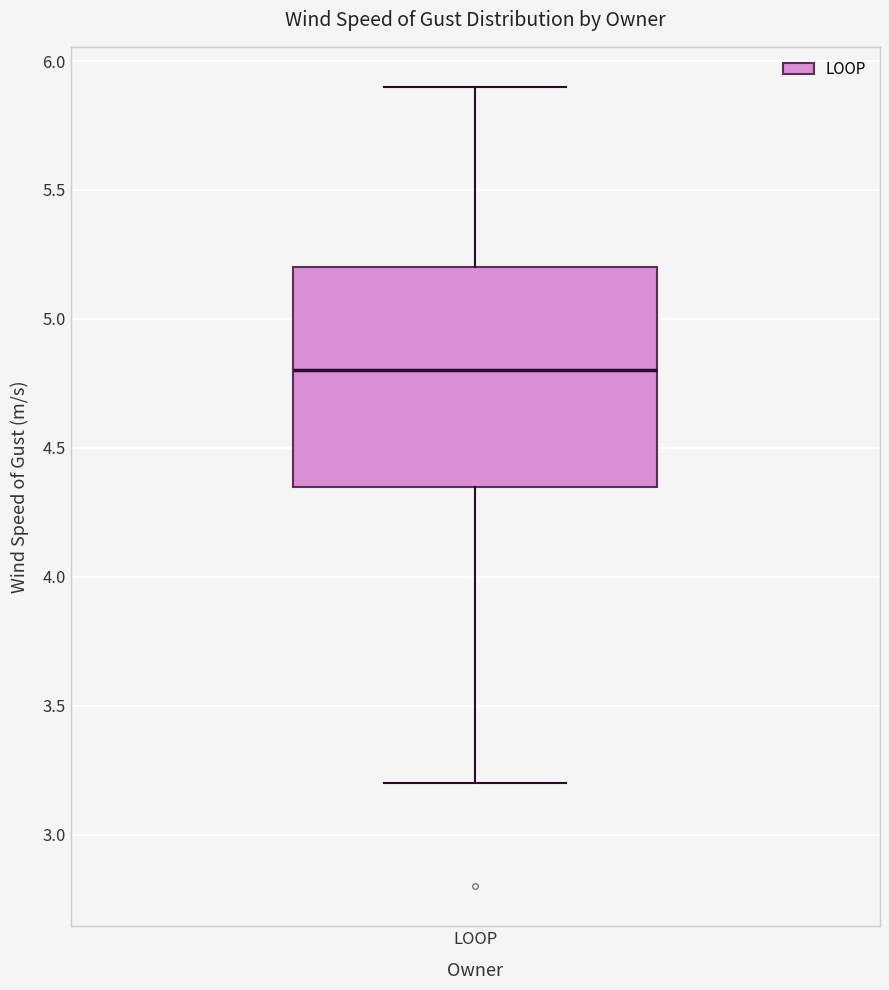

Where does the median line of the box for LOOP sit on the y-axis? The values are not printed on the chart, so give them approximately, as read against the axis.

4.80